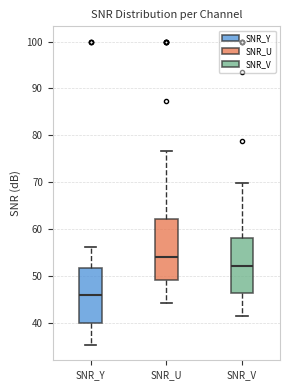

Where does the lower whisker of the box for SNR_U end on the y-axis? The values are not printed on the chart, so give them approximately, as read against the axis.

44